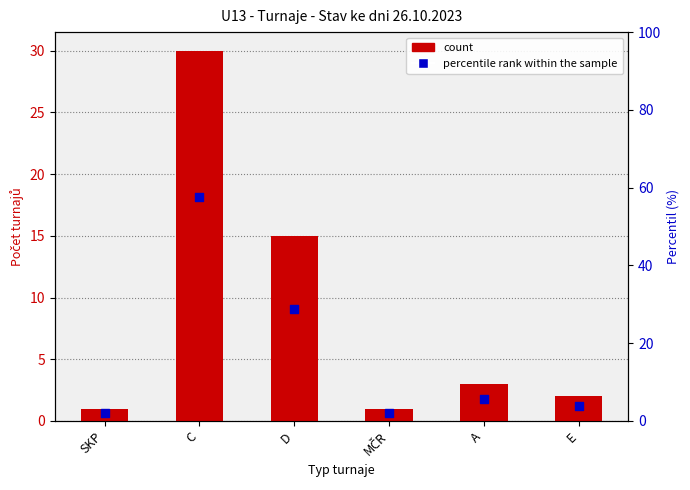

Which series has the largest Y range (max minus min)?

percentile rank within the sample